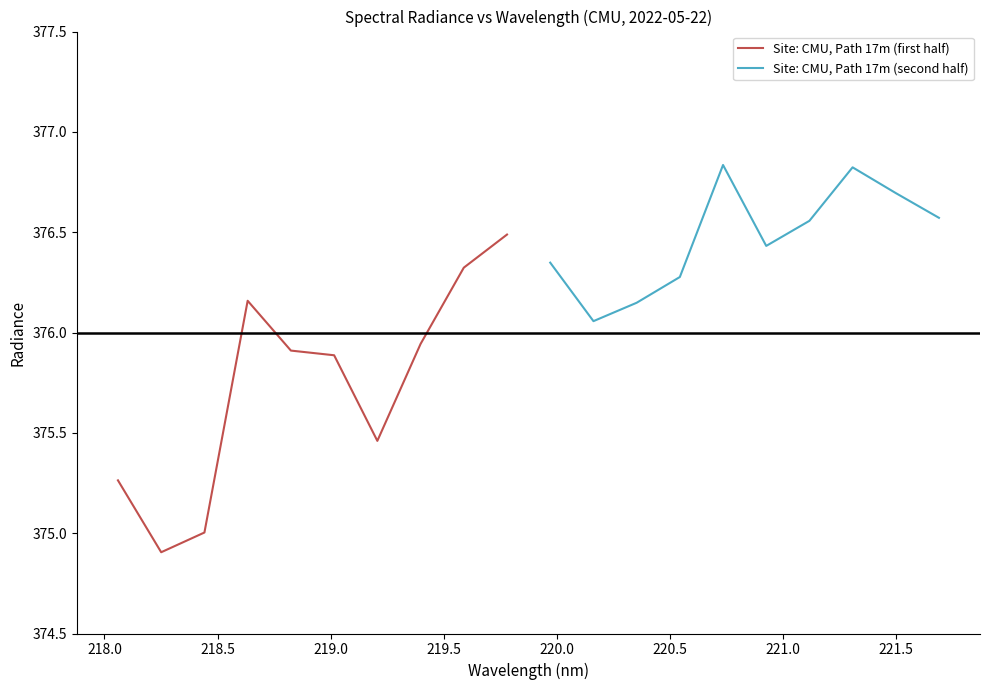

What is the minimum value for Site: CMU, Path 17m (first half)?

374.9